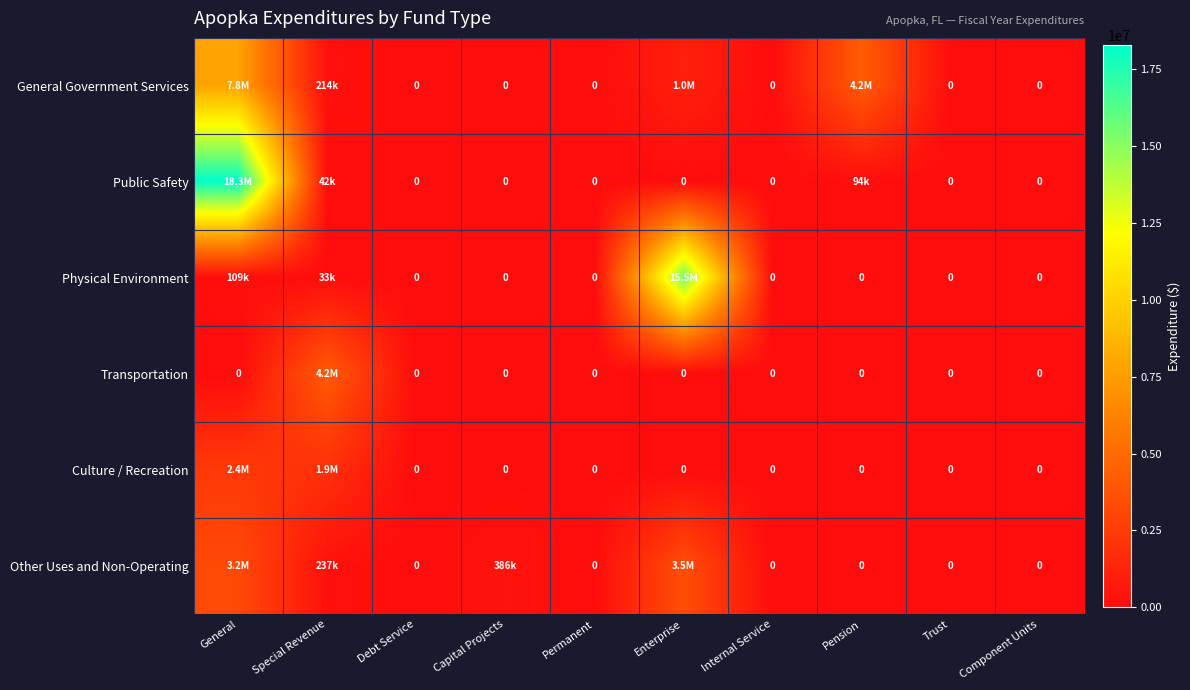

True or false: General Government Services has a value of 0 at Permanent.

True